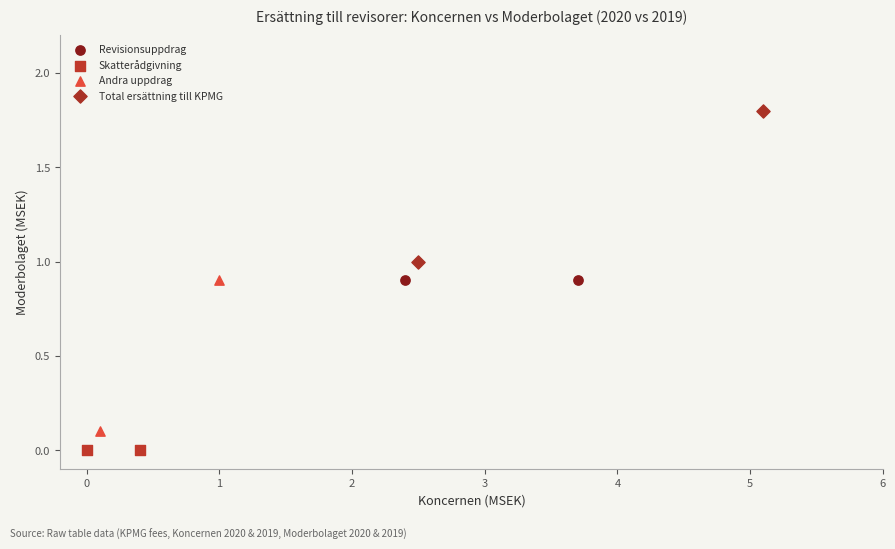

What are all the series names shown in the legend?

Revisionsuppdrag, Skatterådgivning, Andra uppdrag, Total ersättning till KPMG